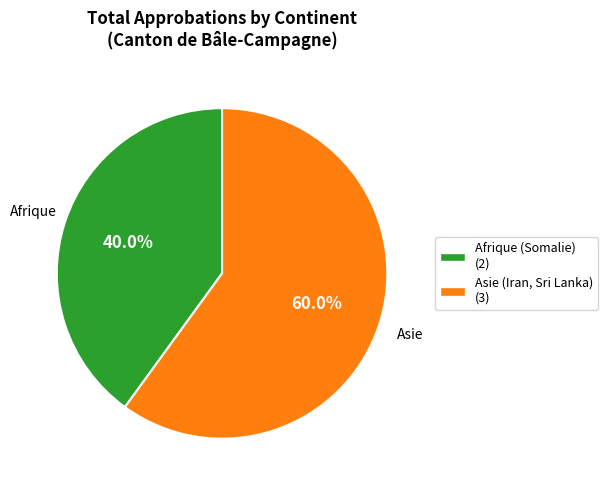

Count the number of slices in the pie.

2